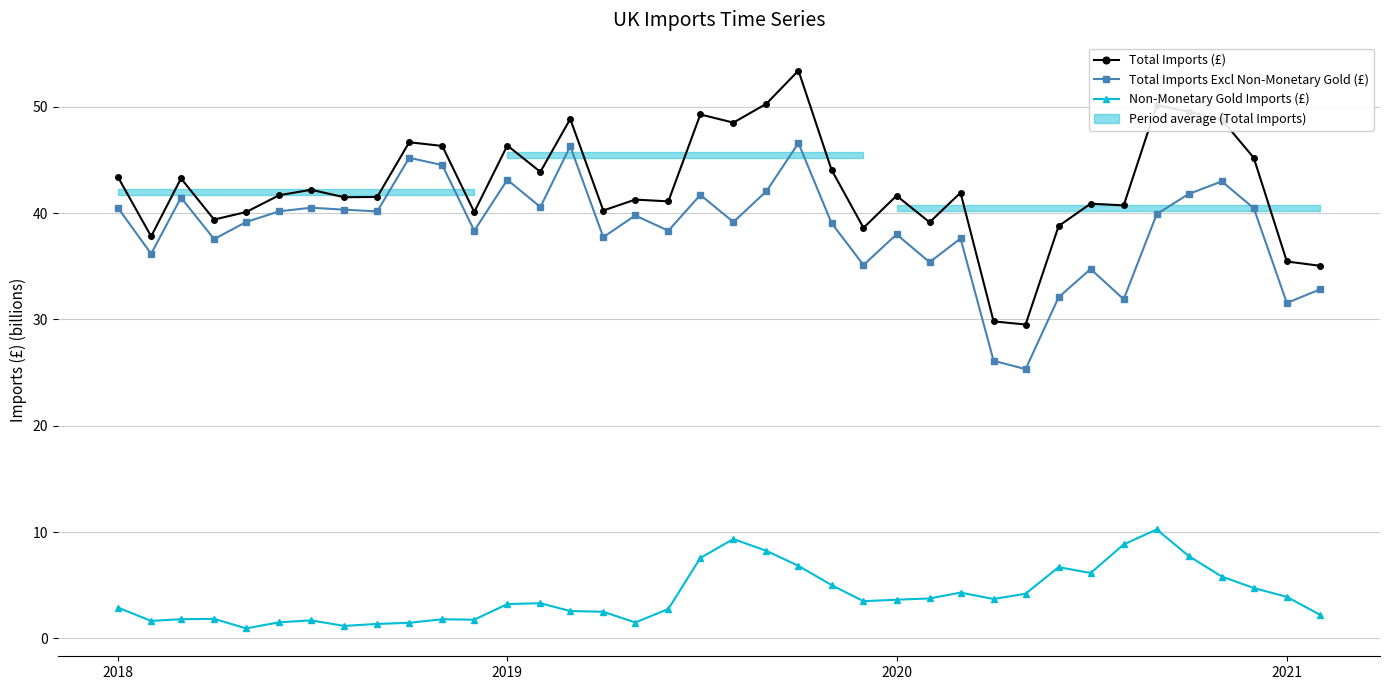

True or false: Non-Monetary Gold Imports (£) has a value of 3.9 at 2021.

True